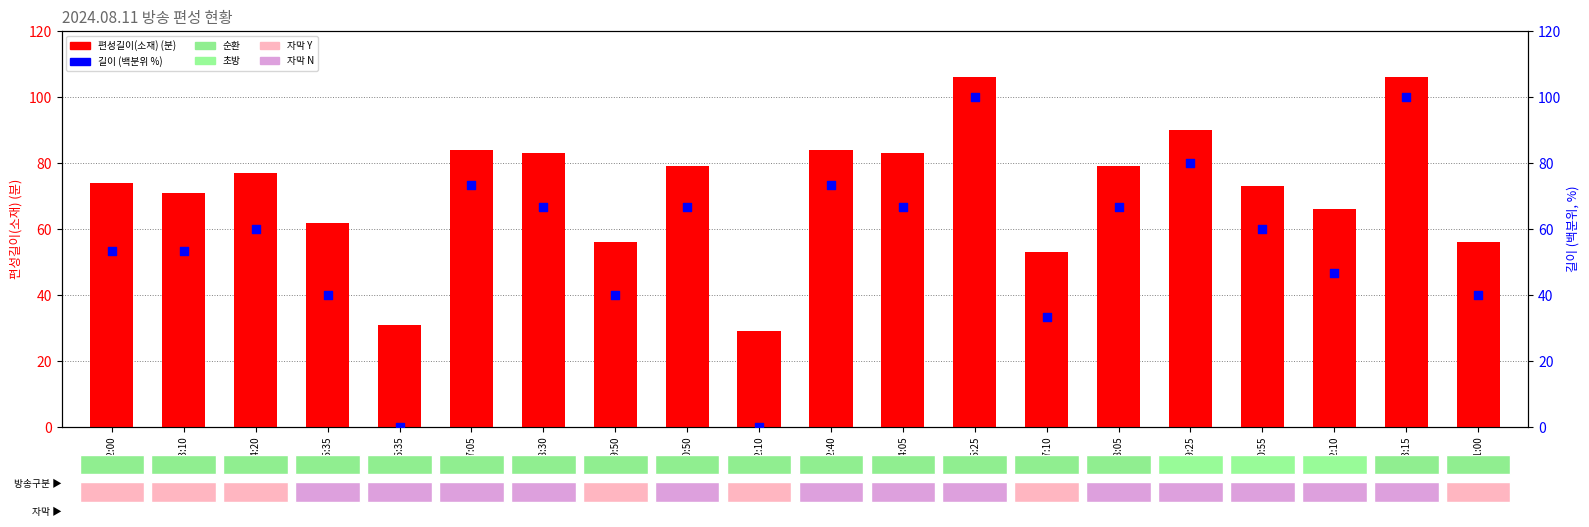

What is the total value across all series at 08:30?

149.7